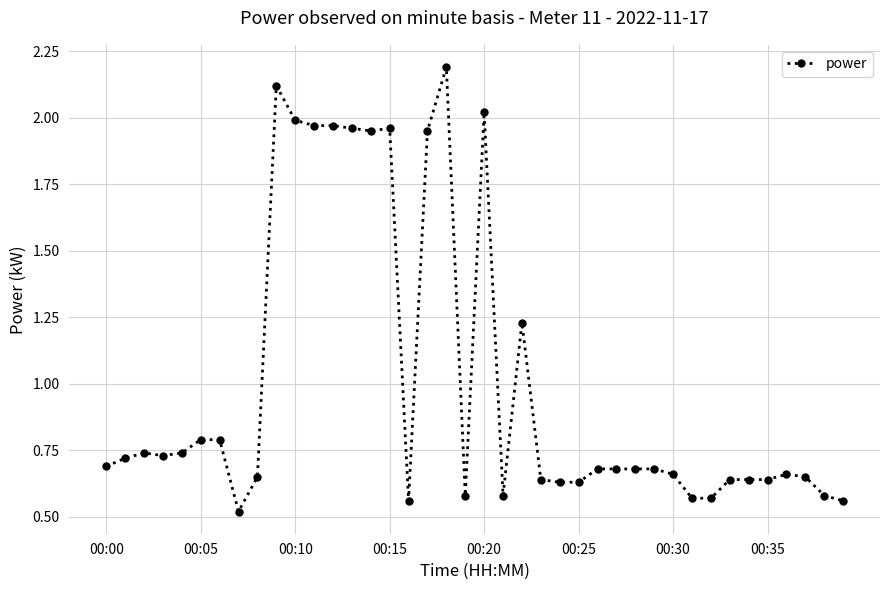

What is the difference between the second highest and minimum values?

1.6